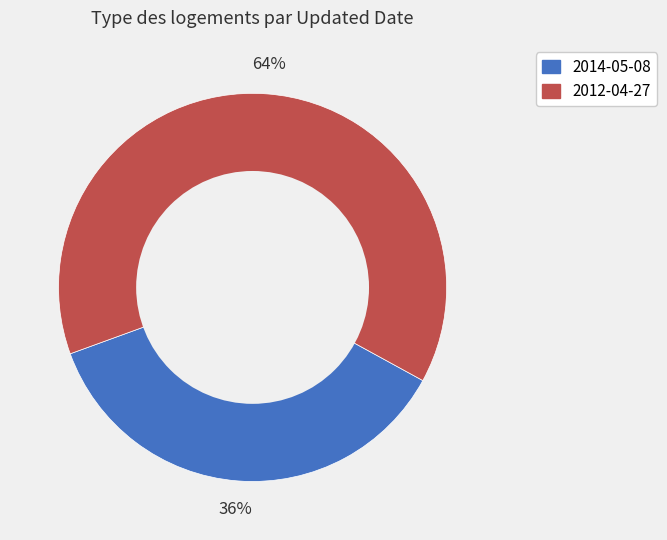

Do 2012-04-27 and 2014-05-08 together represent more than half of the pie?

Yes